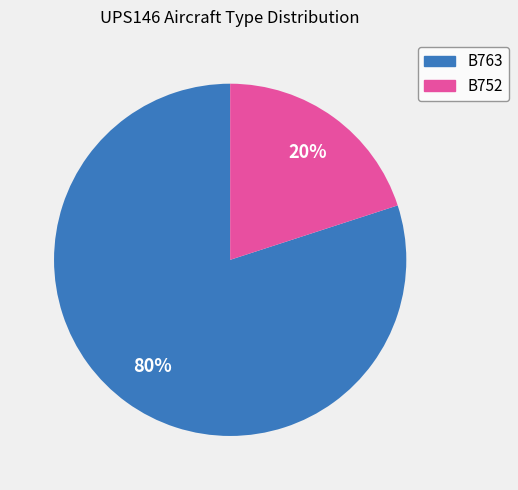

What is the ratio of the value at B763 to the value at B752?

4.0